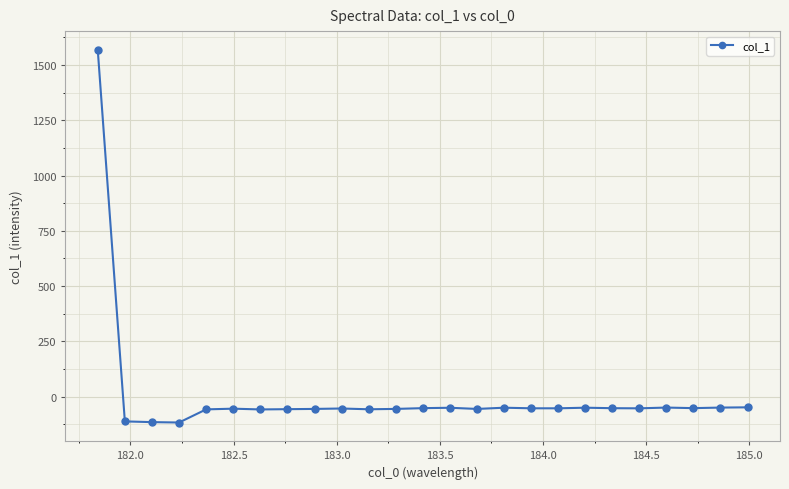

What is the value of the 3rd point from the left?

-115.1